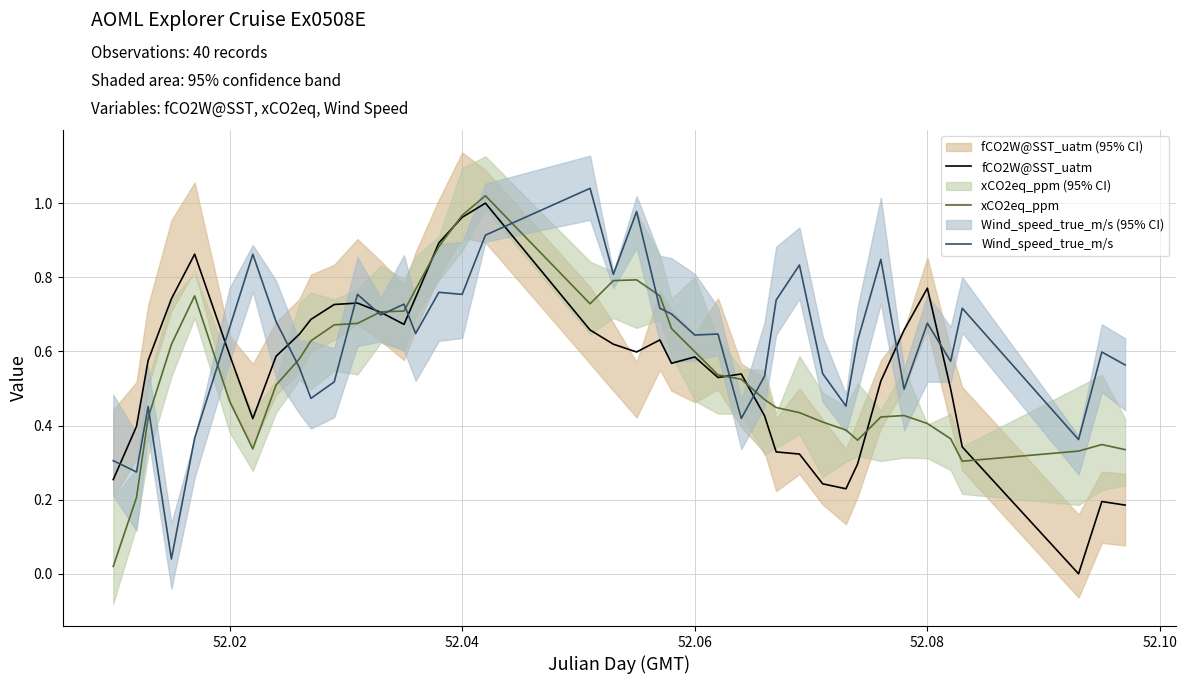

Which category has the lowest value in the xCO2eq_ppm series?

52.00